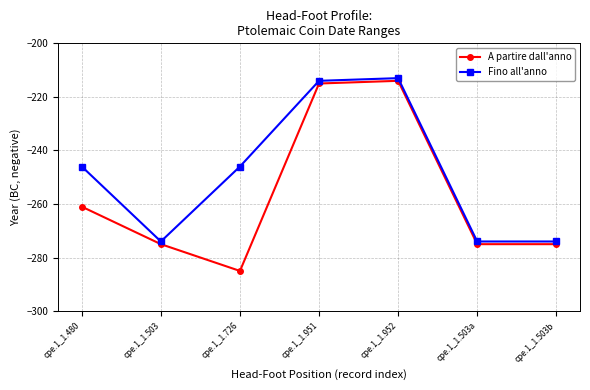

True or false: A partire dall'anno and Fino all'anno cross at least once.

False